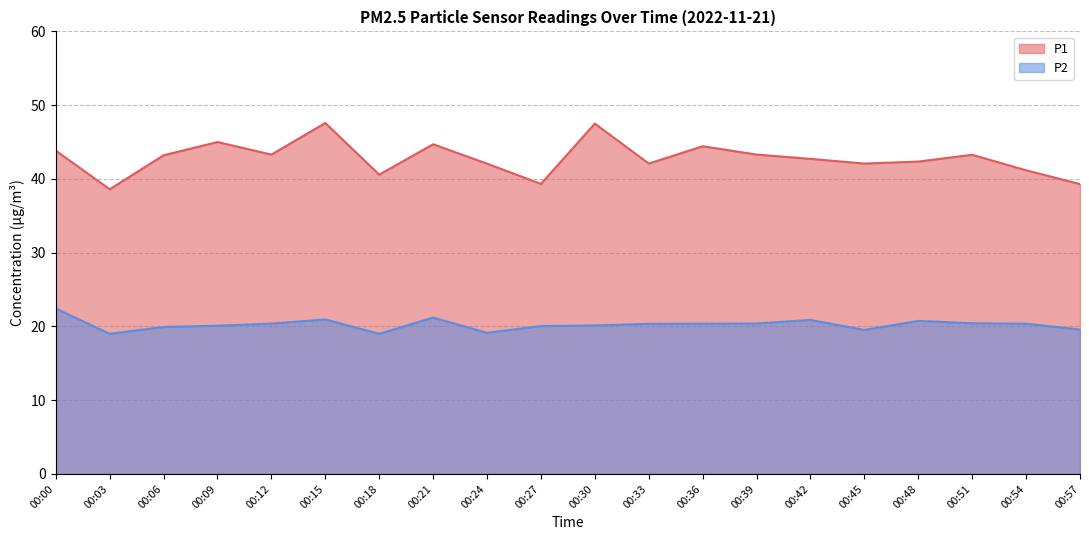

At which category is the sum across all series the highest?

00:15